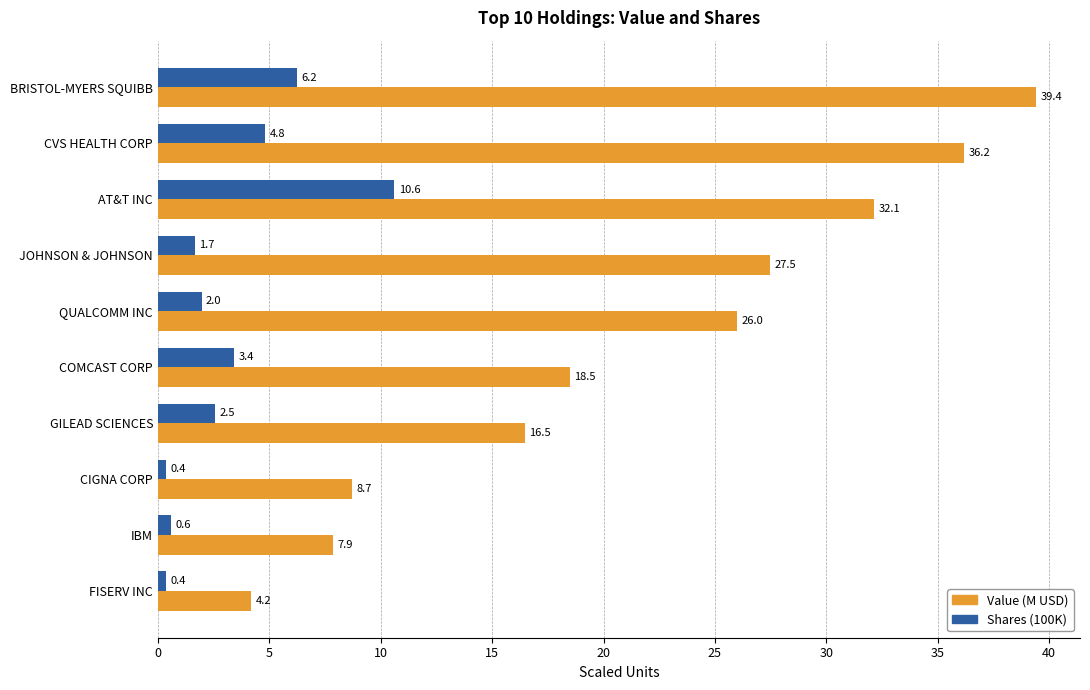

Count the number of data series in this chart.

2